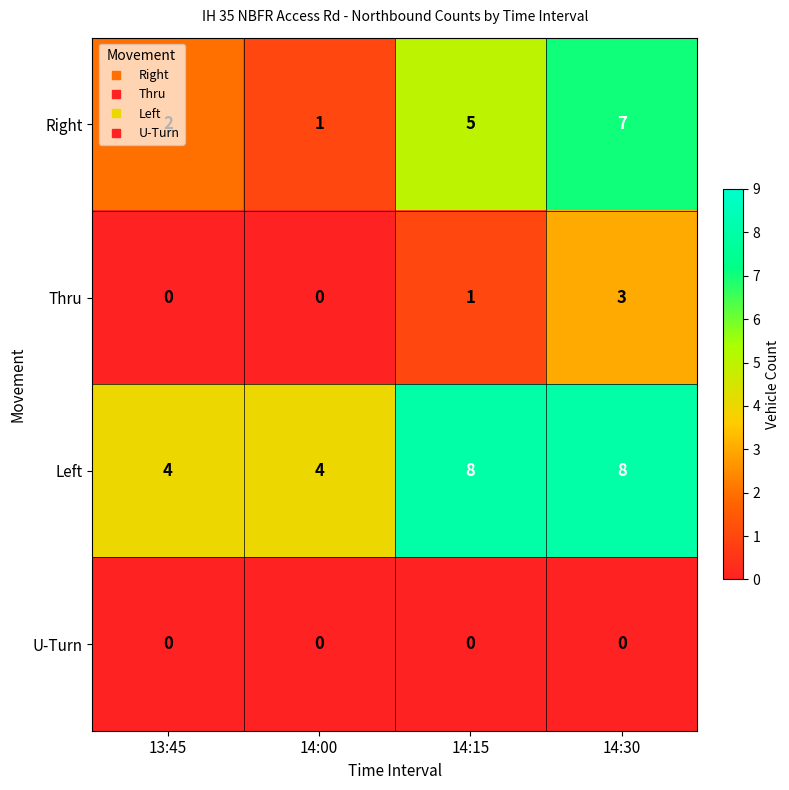

What is the difference between the Left values at 14:30 and 13:45?

4